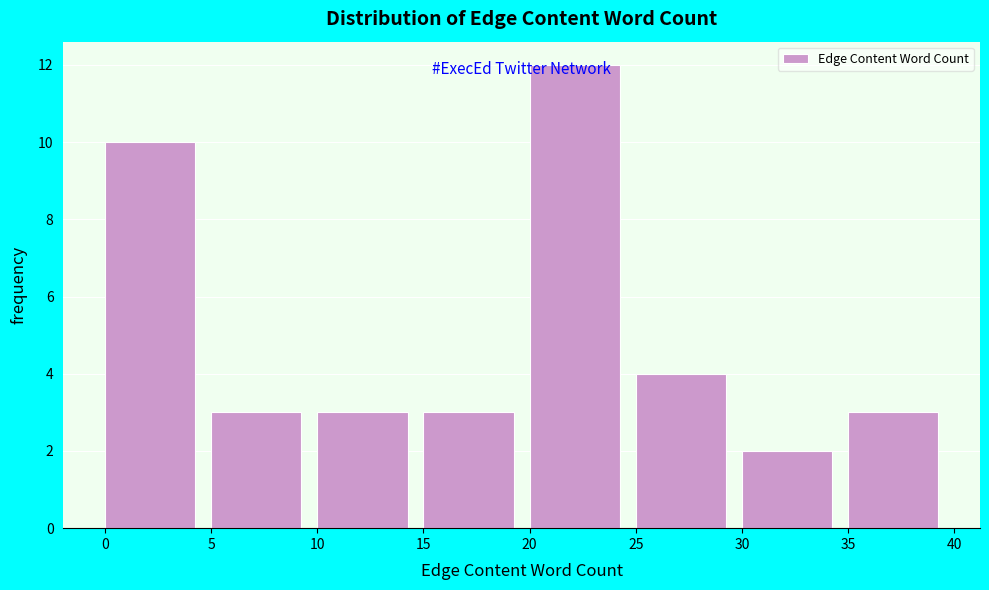

Over which range of the x-axis is the bar tallest?

20 to 25